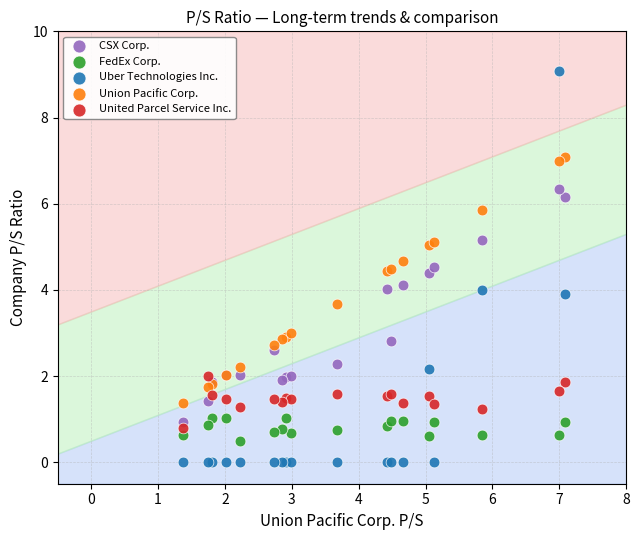

What is the X range (max minus min) for the scatter plot?

5.7